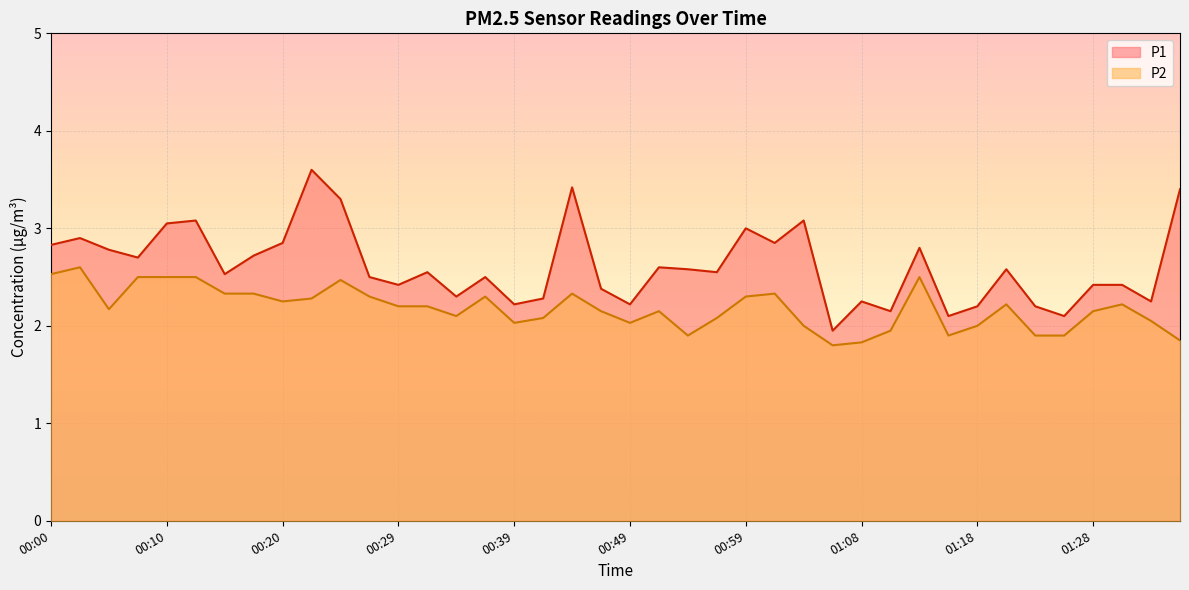

What is the maximum value shown in the chart?

3.6